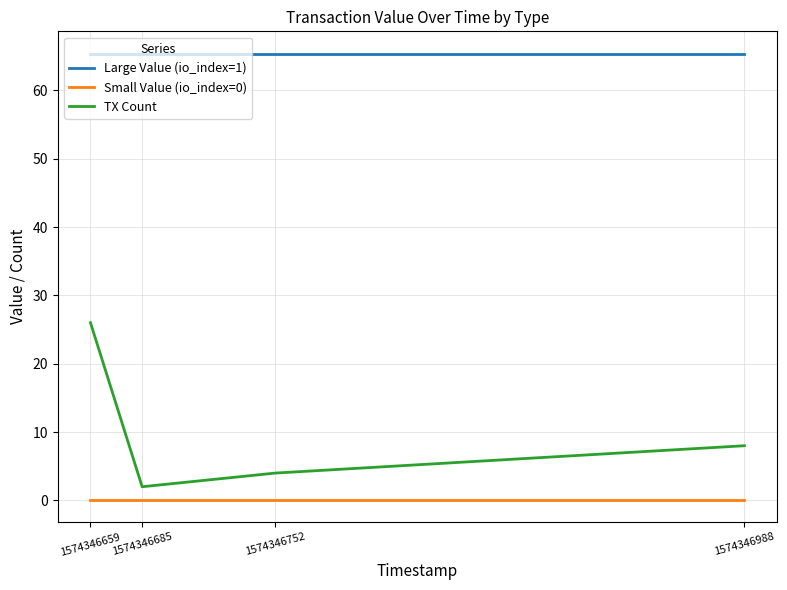

What are all the series names shown in the legend?

Large Value (io_index=1), Small Value (io_index=0), TX Count